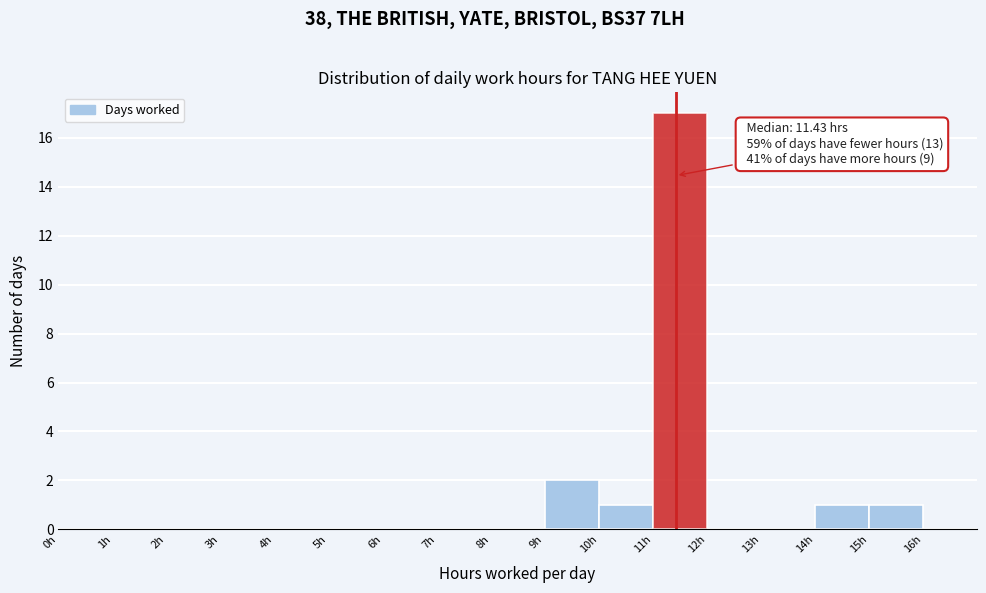

Over which range of the x-axis is the bar tallest?

11 to 12